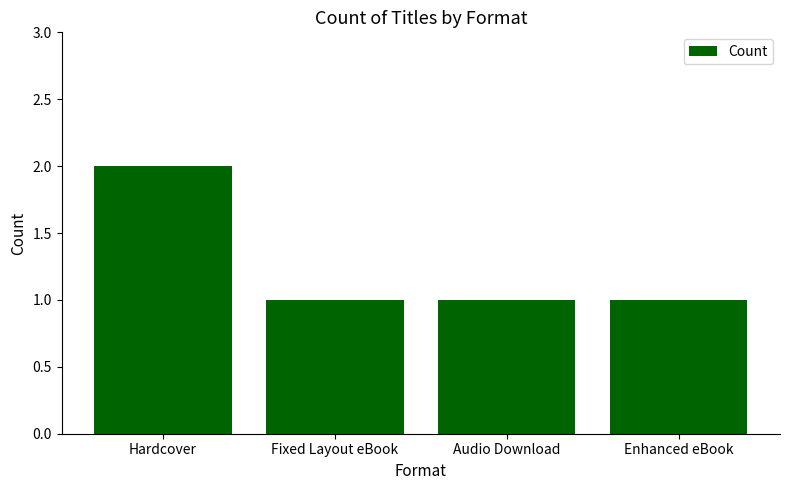

Does the chart contain stacked bars?

No